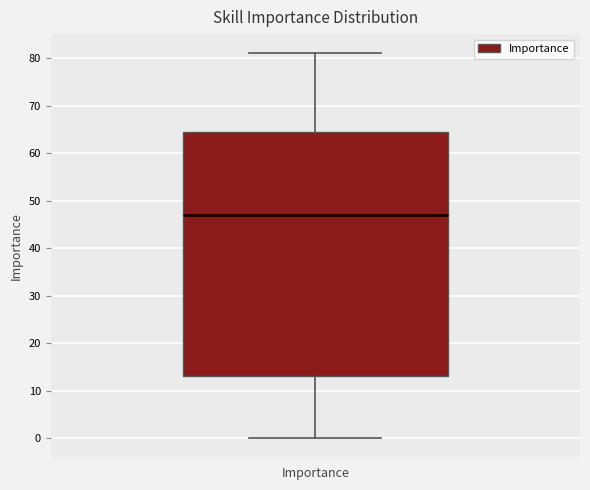

Where does the lower whisker of the box for Importance end on the y-axis? The values are not printed on the chart, so give them approximately, as read against the axis.

0